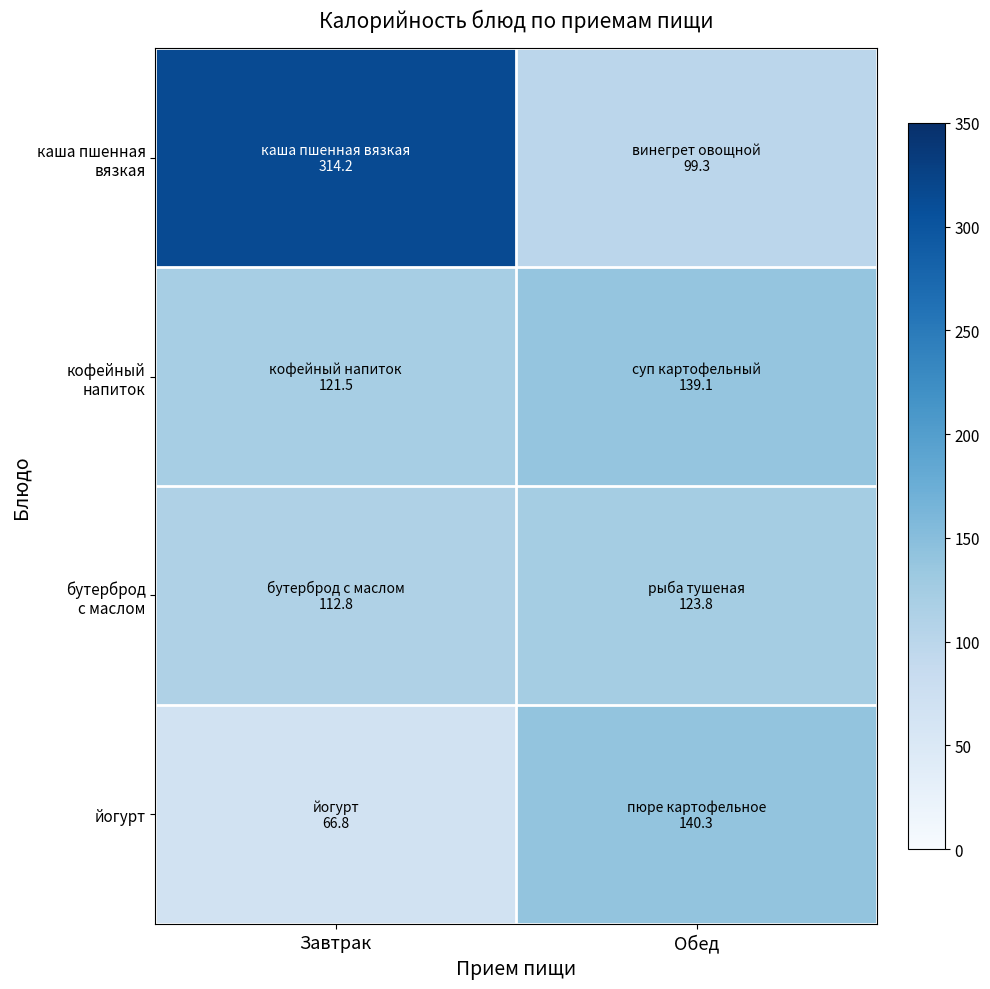

Which series has the widest spread of values?

каша пшенная вязкая